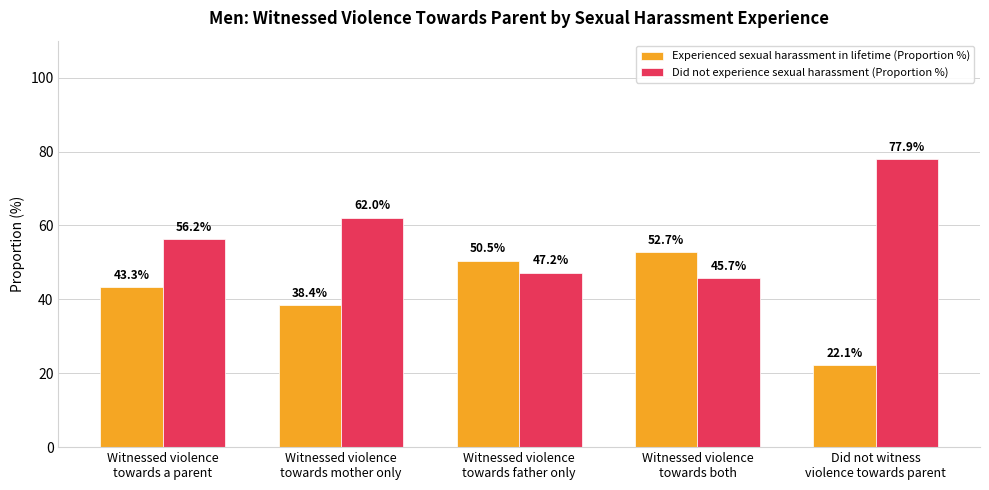

How many distinct data groups are displayed?

2